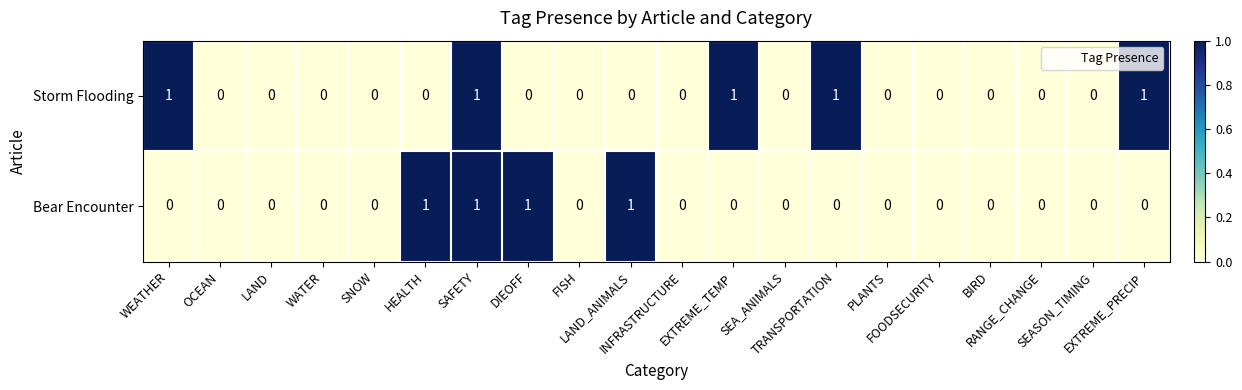

Rank the series by their average value, from lowest to highest.

Bear Encounter, Storm Flooding